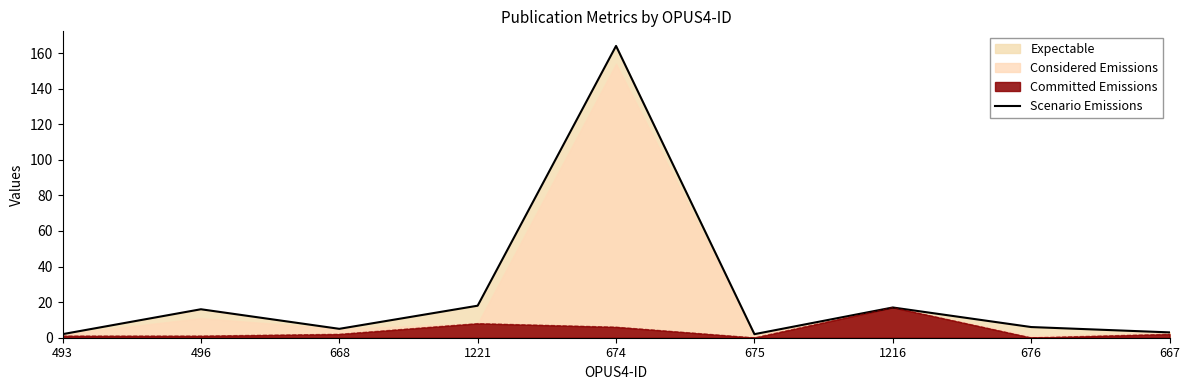

How many lines are shown in the chart?

1